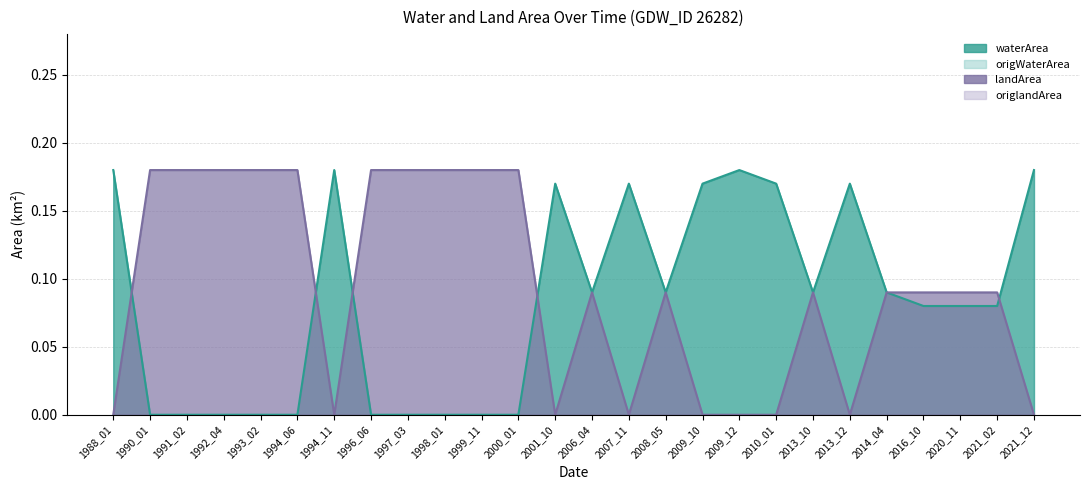

Does the chart have visible grid lines?

Yes